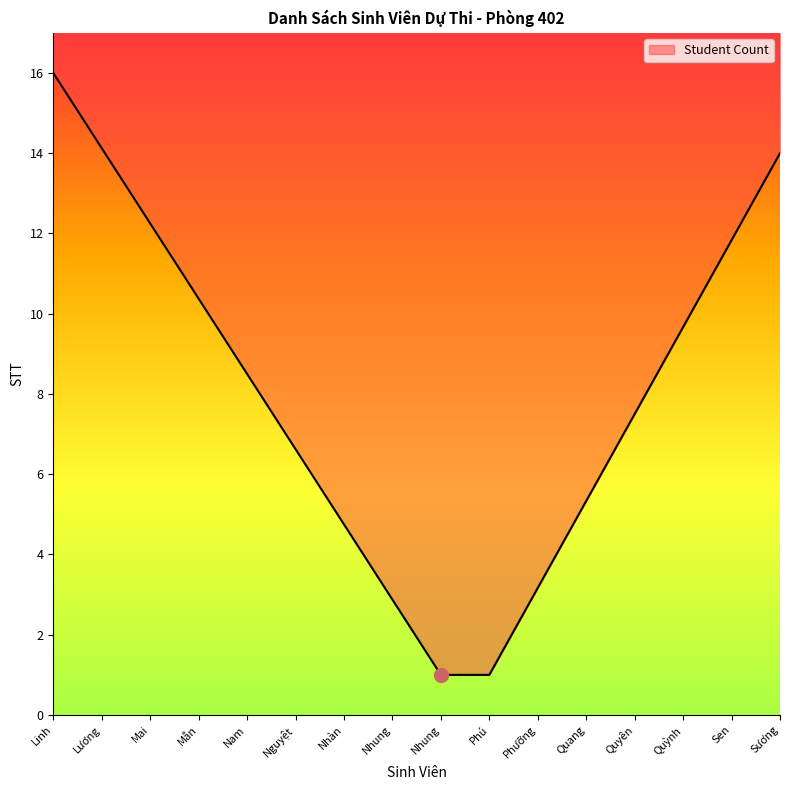

True or false: there are more than 0 points higher than both neighbors.

False